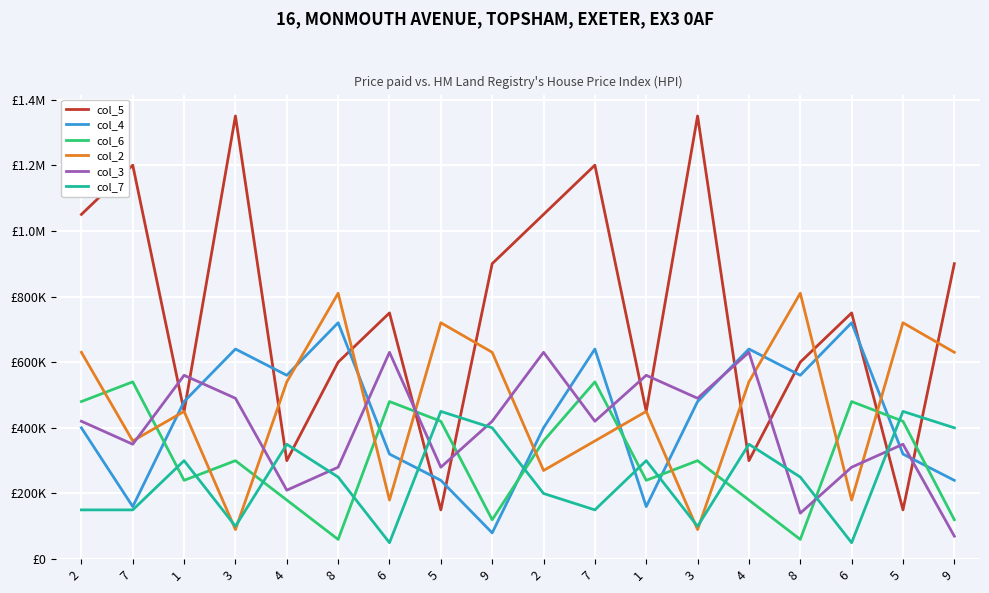

Is this an area chart (filled region under the line)?

No